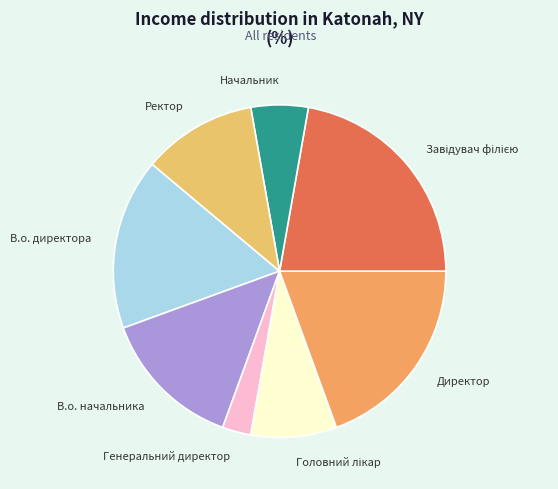

Count the number of slices in the pie.

8